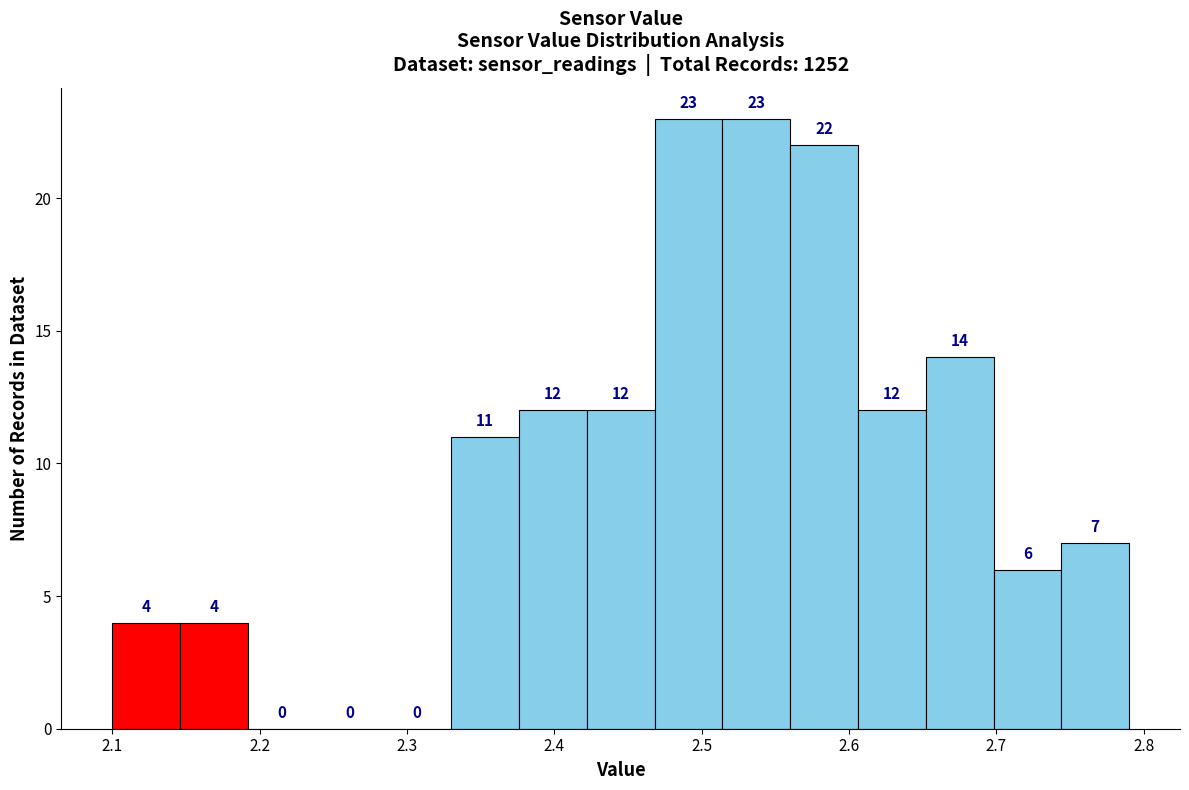

Reading left to right, list every bar in this chart as the range it spans on the x-axis followed by its height. The bar edges are not printed on the chart, so give them approximately, as read against the axis.

2.100 to 2.146: 4
2.146 to 2.192: 4
2.192 to 2.238: 0
2.238 to 2.284: 0
2.284 to 2.330: 0
2.330 to 2.376: 11
2.376 to 2.422: 12
2.422 to 2.468: 12
2.468 to 2.514: 23
2.514 to 2.560: 23
2.560 to 2.606: 22
2.606 to 2.652: 12
2.652 to 2.698: 14
2.698 to 2.744: 6
2.744 to 2.790: 7